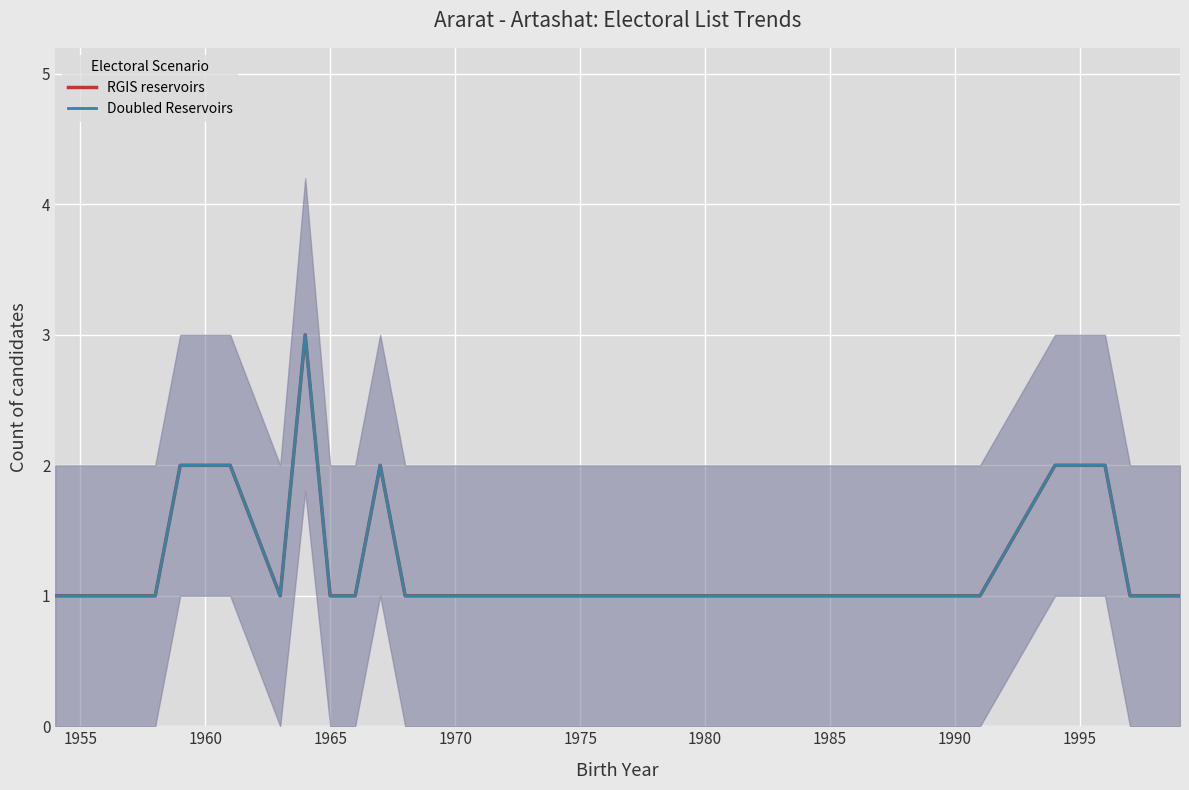

How many interior local valleys does the Doubled Reservoirs series have?

1